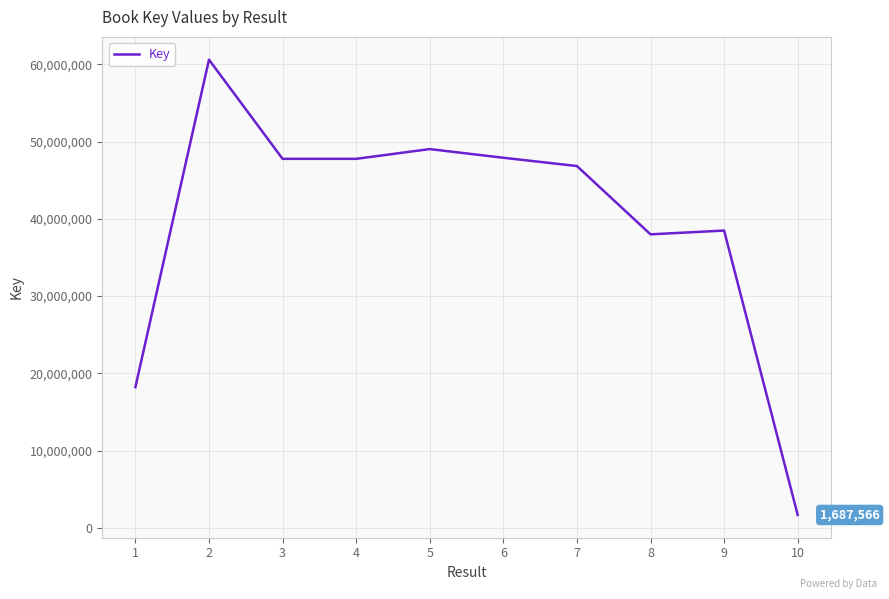

What is the sum of all values?

396221367